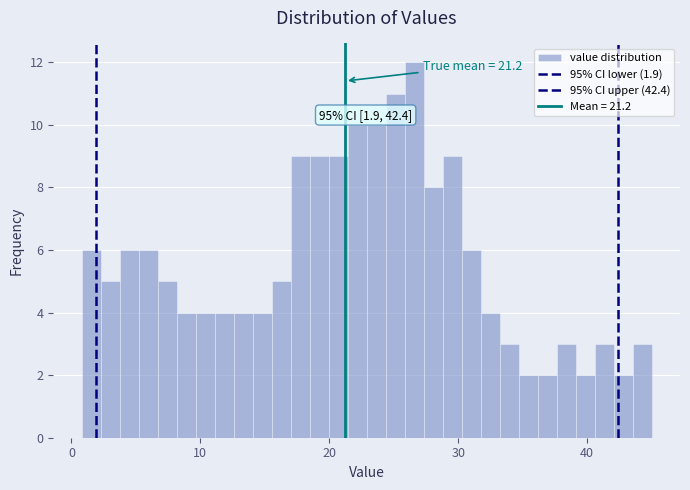

Read against the x-axis, roughly where is the centre of the tallest bar?

27